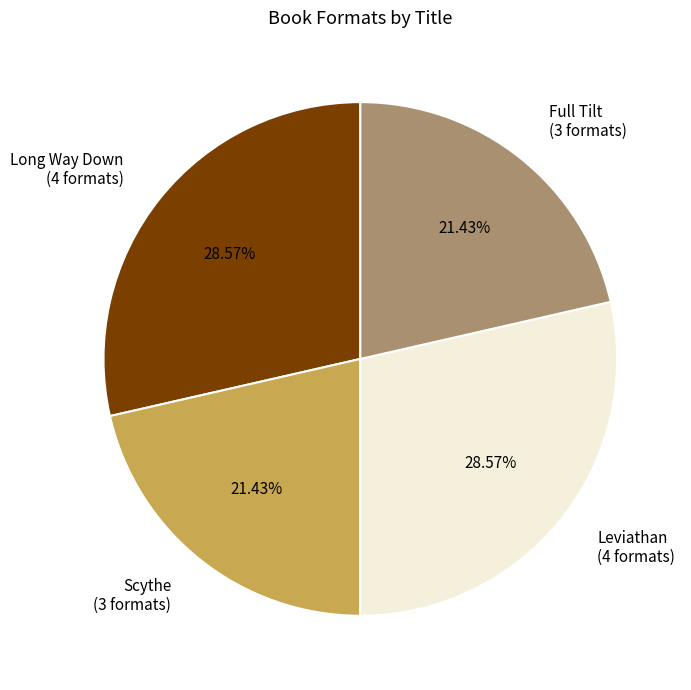

Approximately how many times larger is the value at Scythe compared to Long Way Down?

0.8